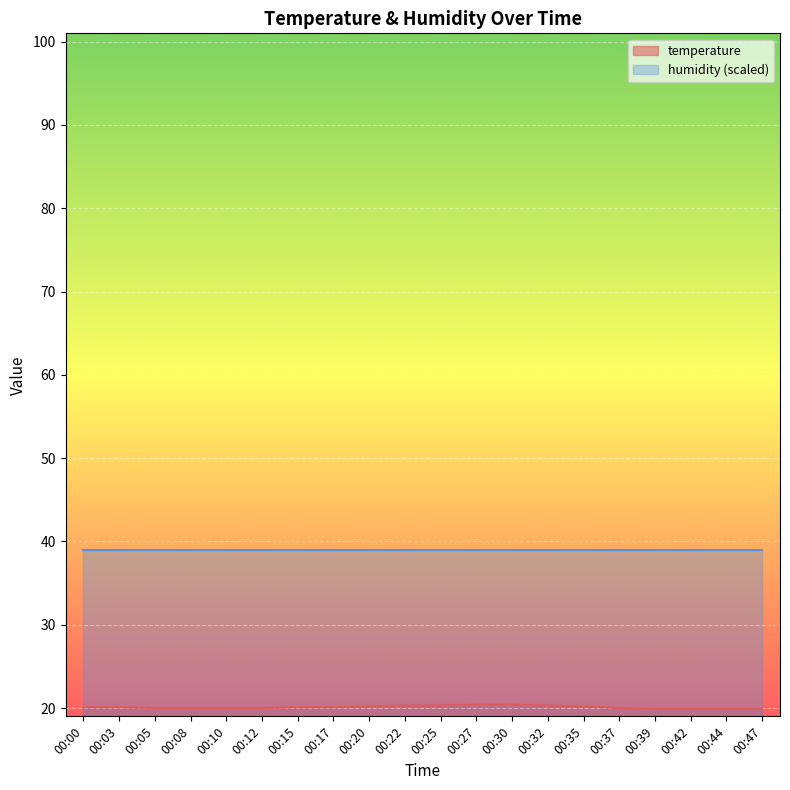

What is the difference between the second highest and minimum values?

0.5